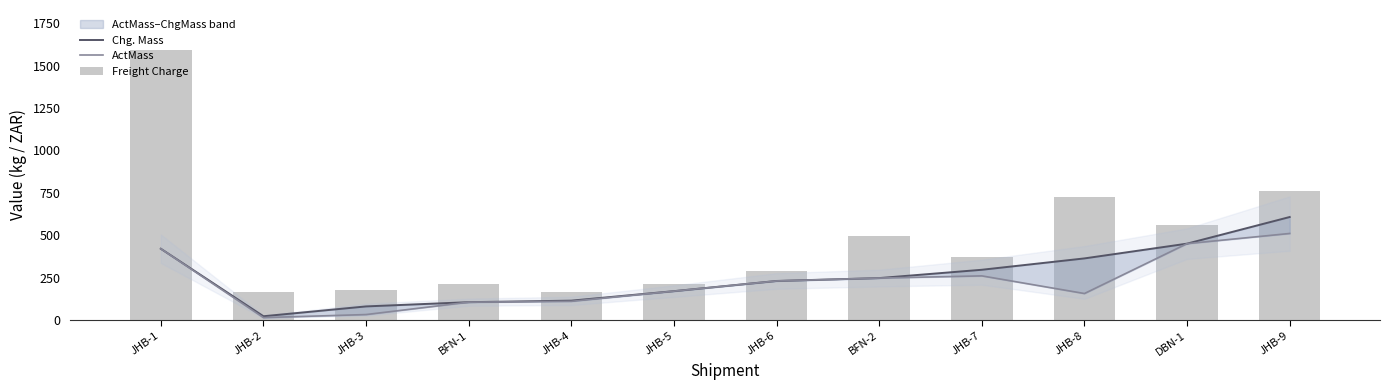

Which series changed the most between JHB-5 and JHB-8?

Freight Charge